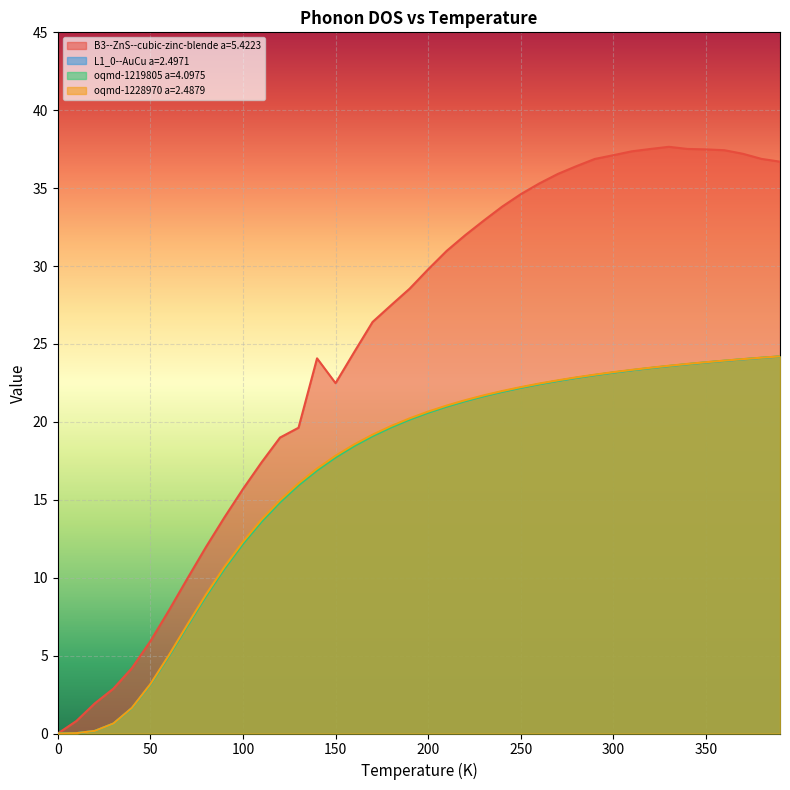

What is the difference between the oqmd-1228970 a=2.4879 values at 250 and 300?

1.0